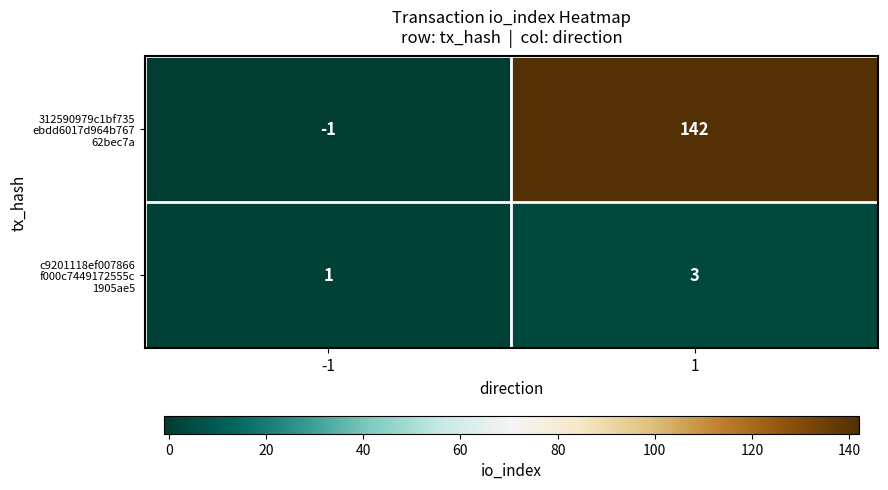

What is the difference between the highest and lowest values at 1?

139